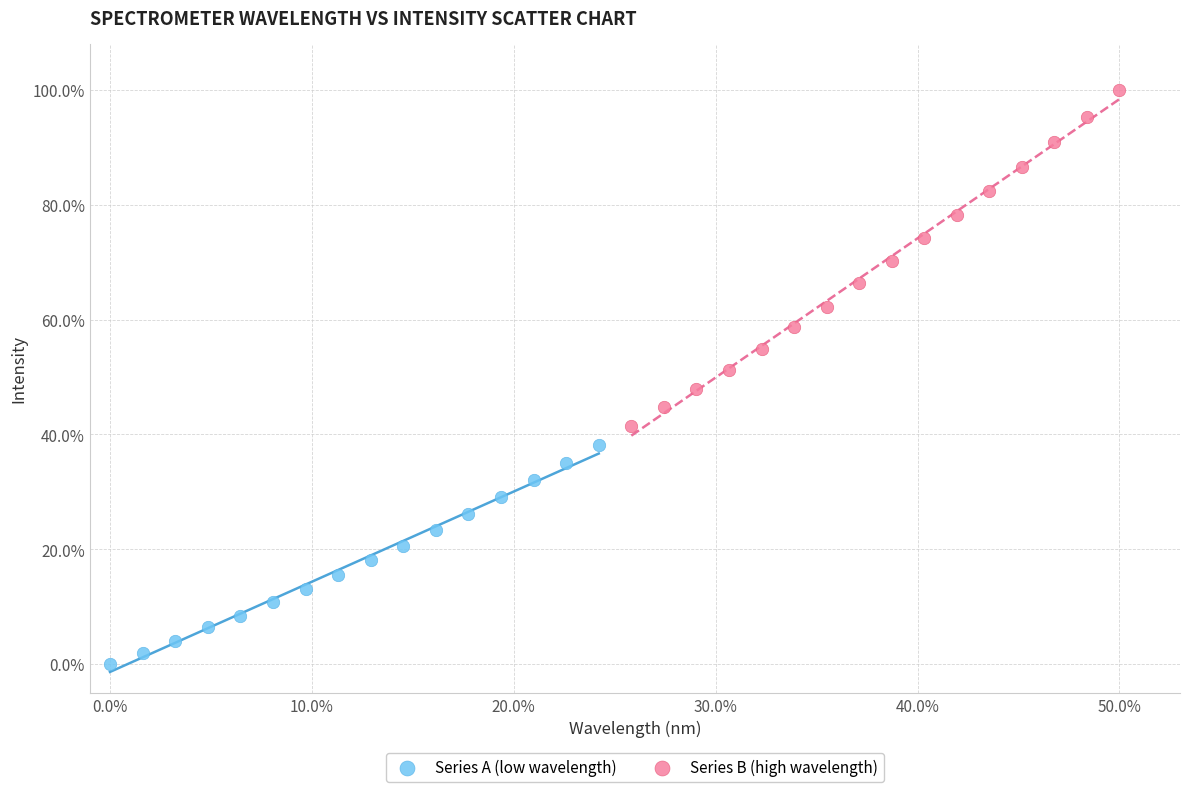

Which series has the widest spread of Y values?

Series B (high wavelength)